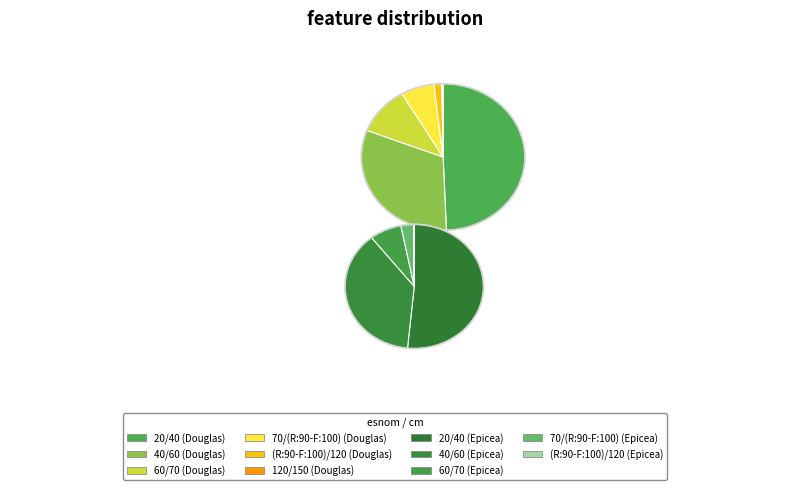

Which series has the widest spread of values?

EPICEA